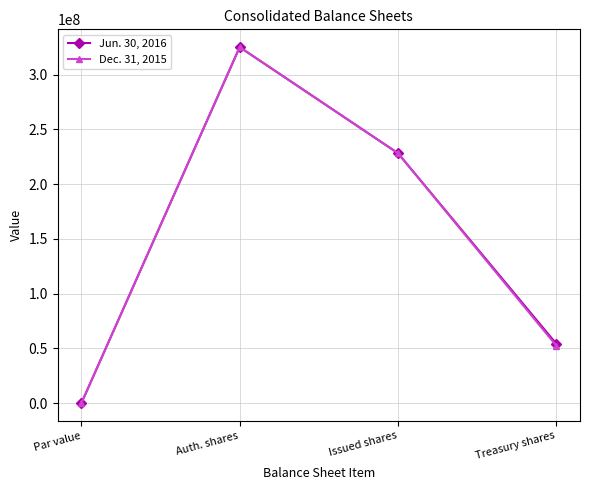

The value of Dec. 31, 2015 at Treasury shares is 36357846. True or false?

False